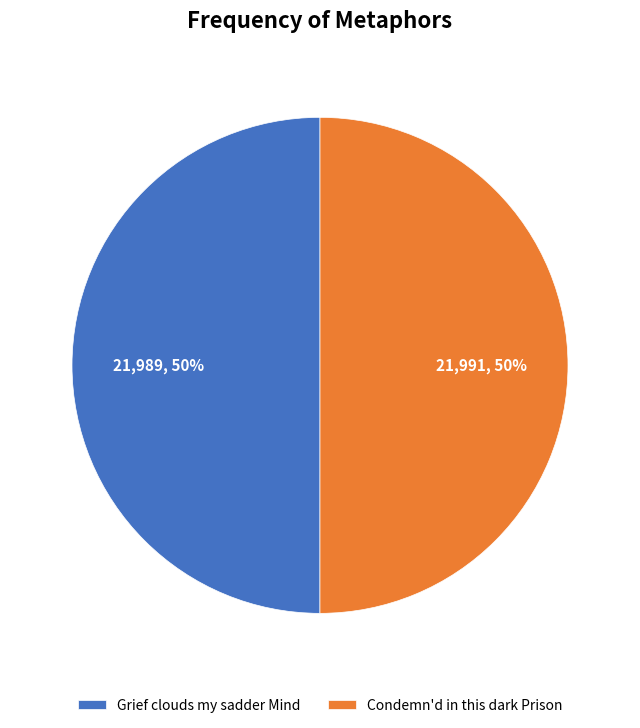

To the nearest percent, what percentage of the pie is Grief clouds my sadder Mind?

50%